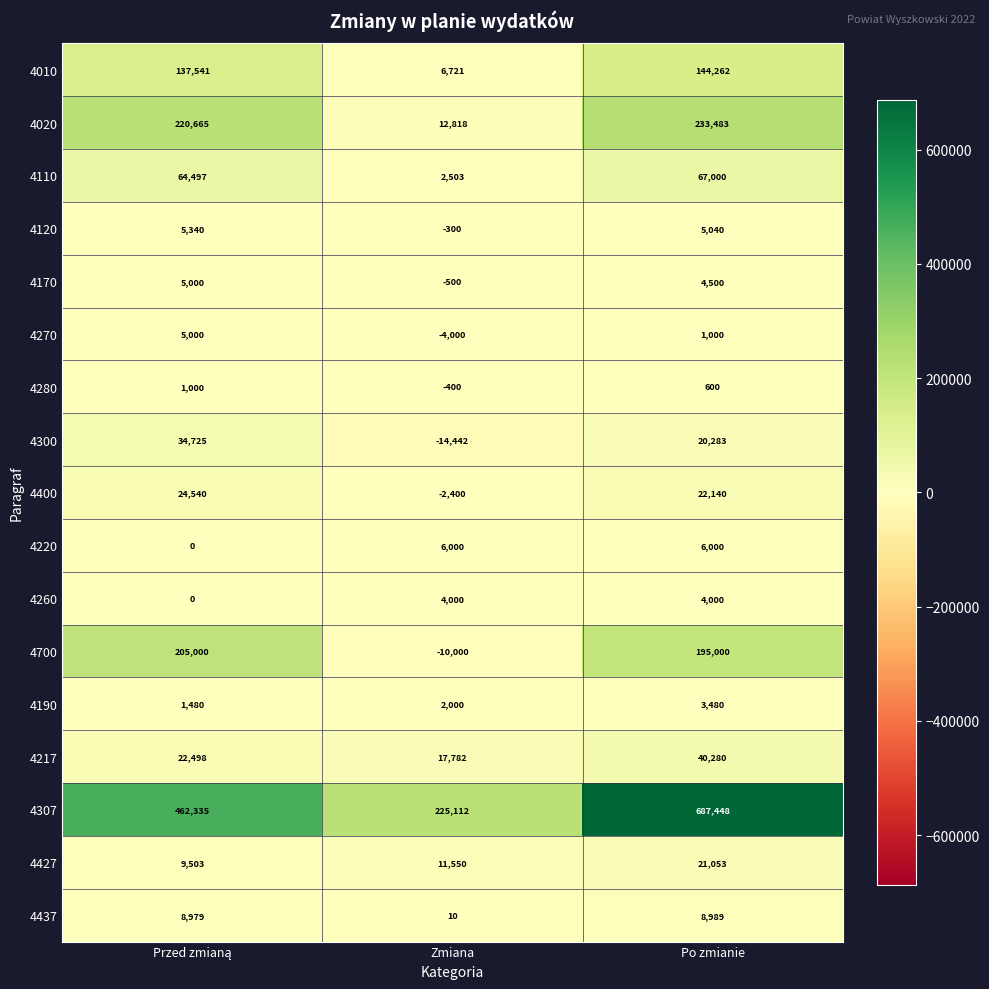

What is the average value of the 4280 series?

400